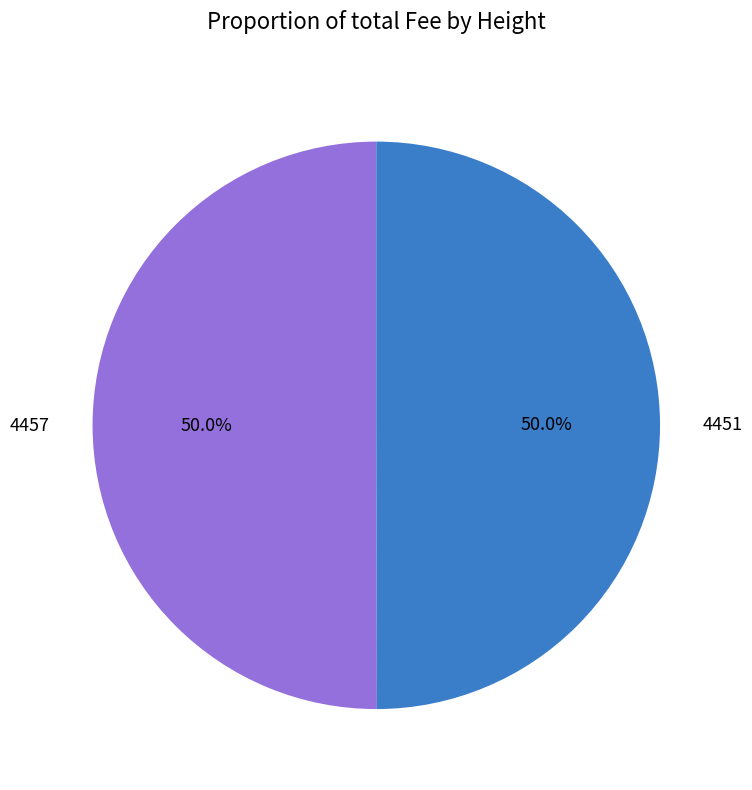

To the nearest percent, what portion does 4457 represent?

50%